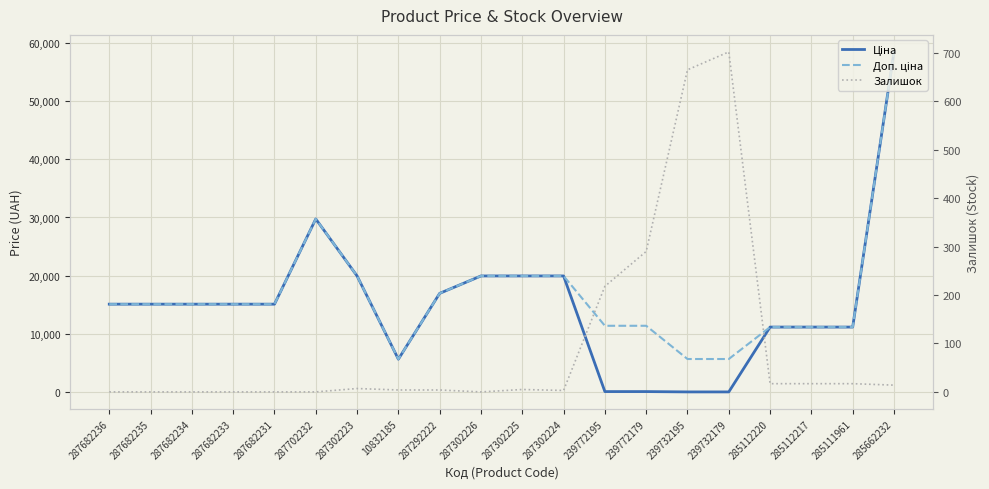

What is the label of the 5th point from the right?

239732179